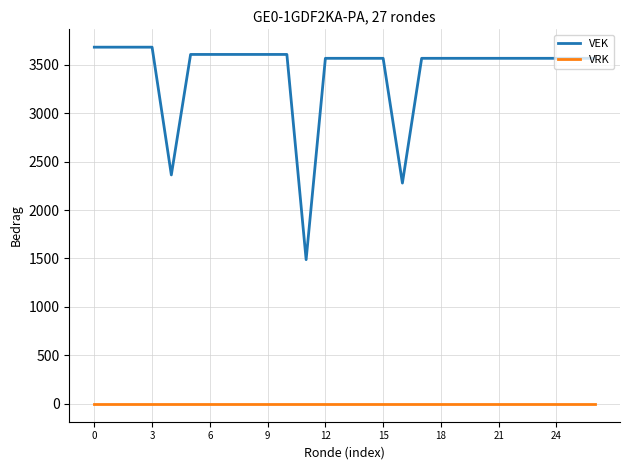

What is the maximum value shown in the chart?

3680